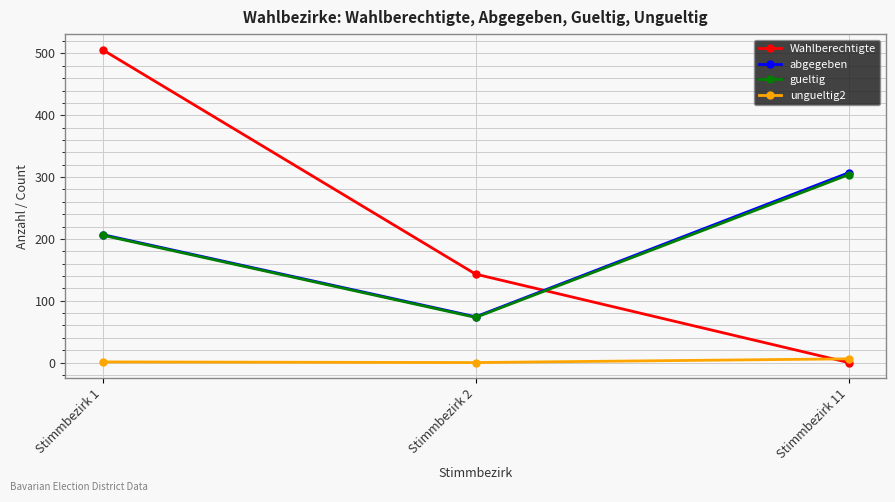

What are all the series names shown in the legend?

Wahlberechtigte, abgegeben, gueltig, ungueltig2